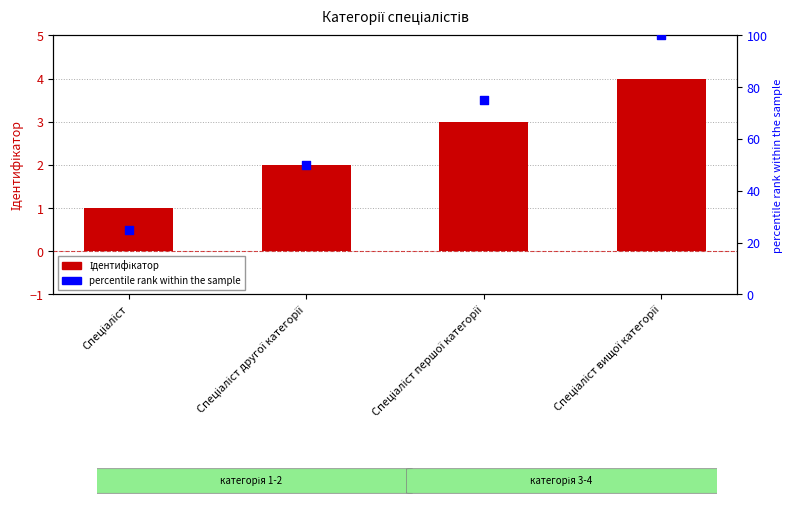

What are all the series names shown in the legend?

Ідентифікатор, percentile rank within the sample